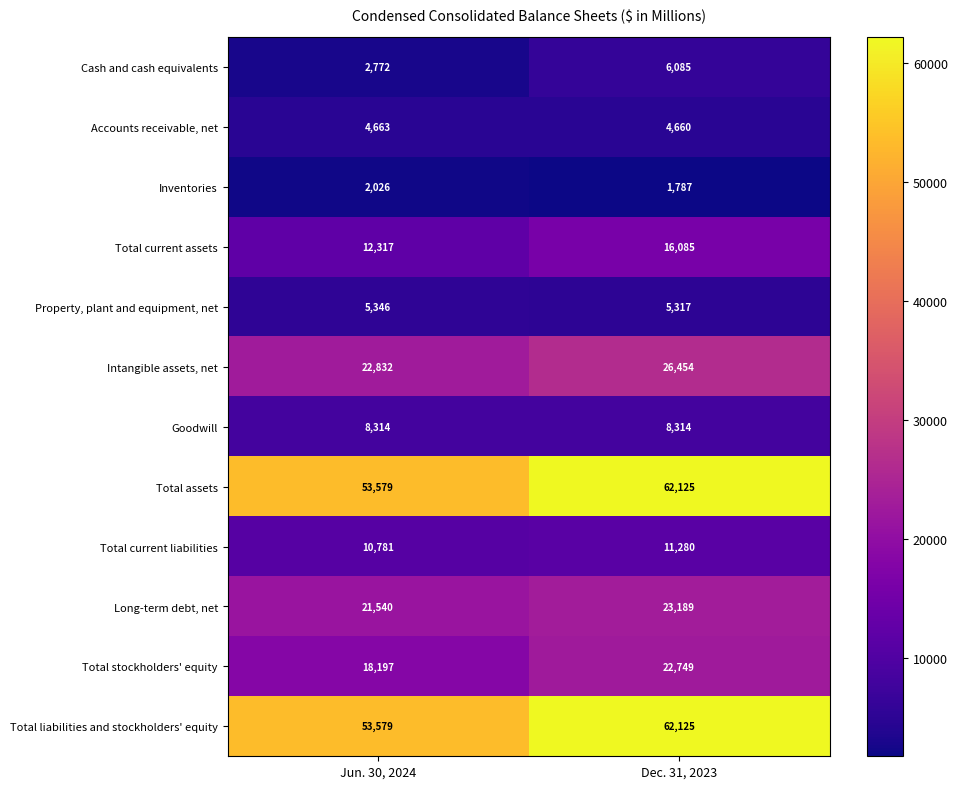

What is the maximum value shown in the chart?

62125